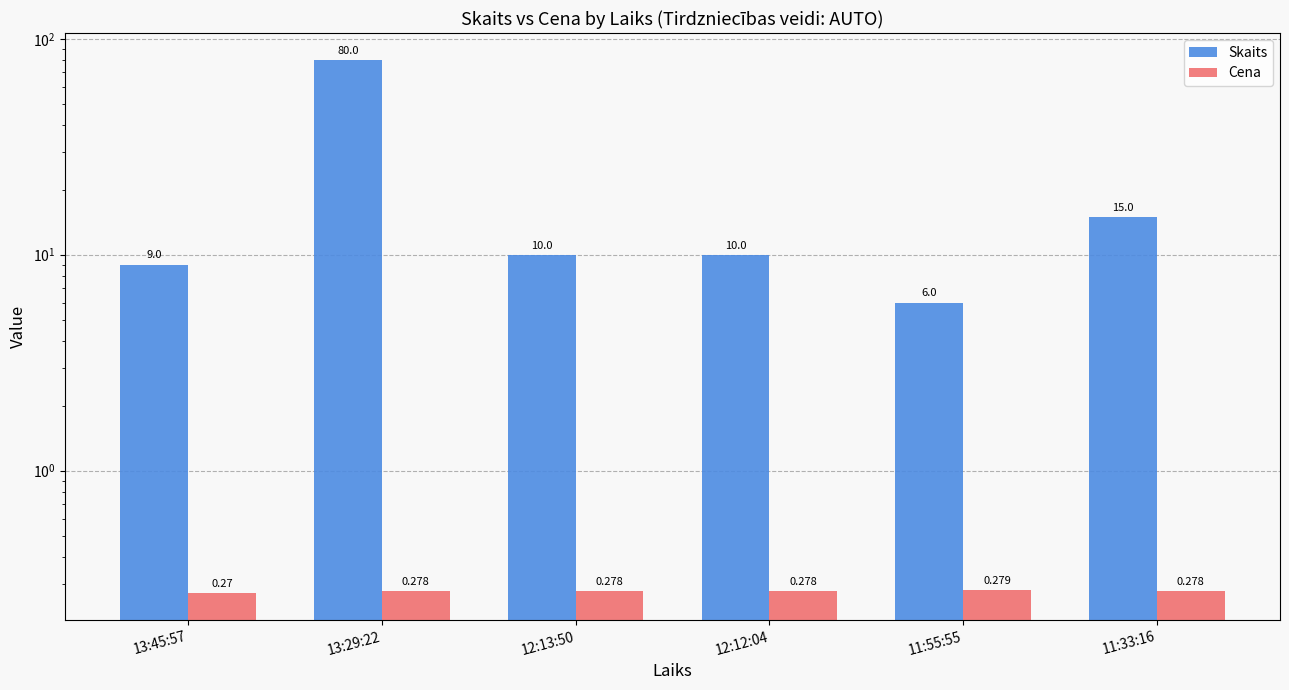

Reading left to right, transcribe all the data shown in this chart.

Skaits: 13:45:57=9.0	13:29:22=80.0	12:13:50=10.0	12:12:04=10.0	11:55:55=6.0	11:33:16=15.0
Cena: 13:45:57=0.3	13:29:22=0.3	12:13:50=0.3	12:12:04=0.3	11:55:55=0.3	11:33:16=0.3